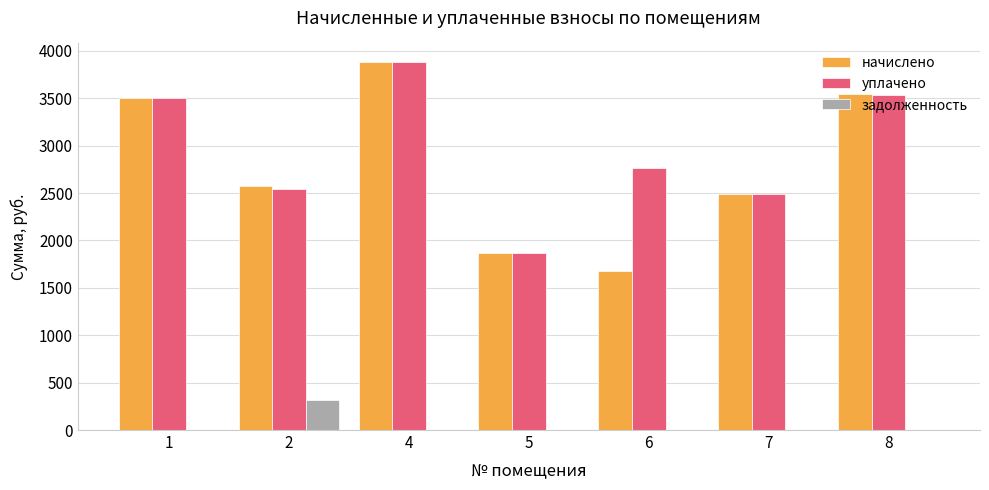

What is the total value across all series at 5?

3742.6